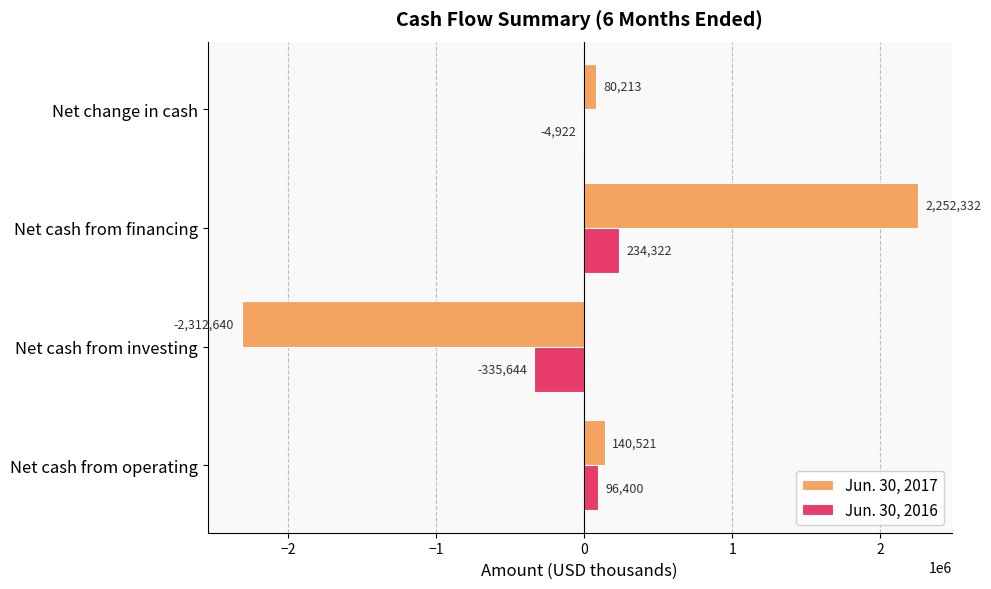

Between Net cash from operating and Net change in cash, which series saw the biggest shift?

Jun. 30, 2016